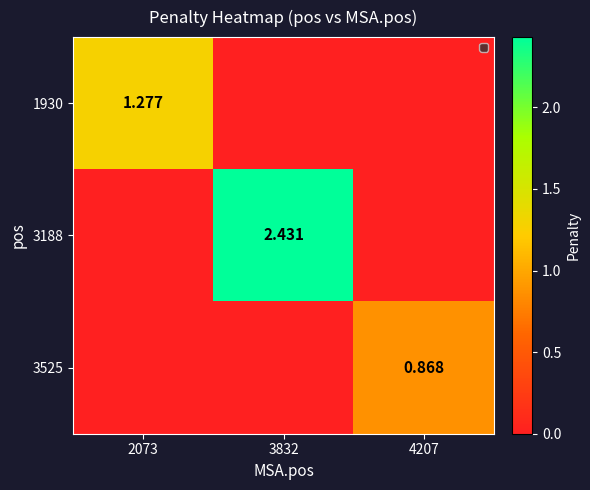

Is the value of 3188 at 3832 greater than the value of 1930 at 2073?

Yes